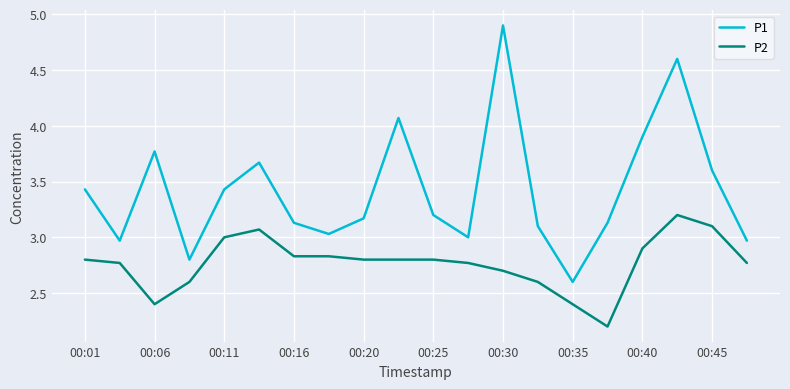

Rank the series by their average value, from lowest to highest.

P2, P1